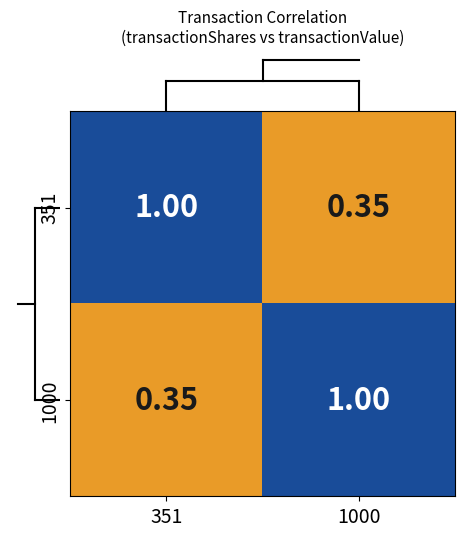

List the series in order of their peak value, lowest first.

351, 1000